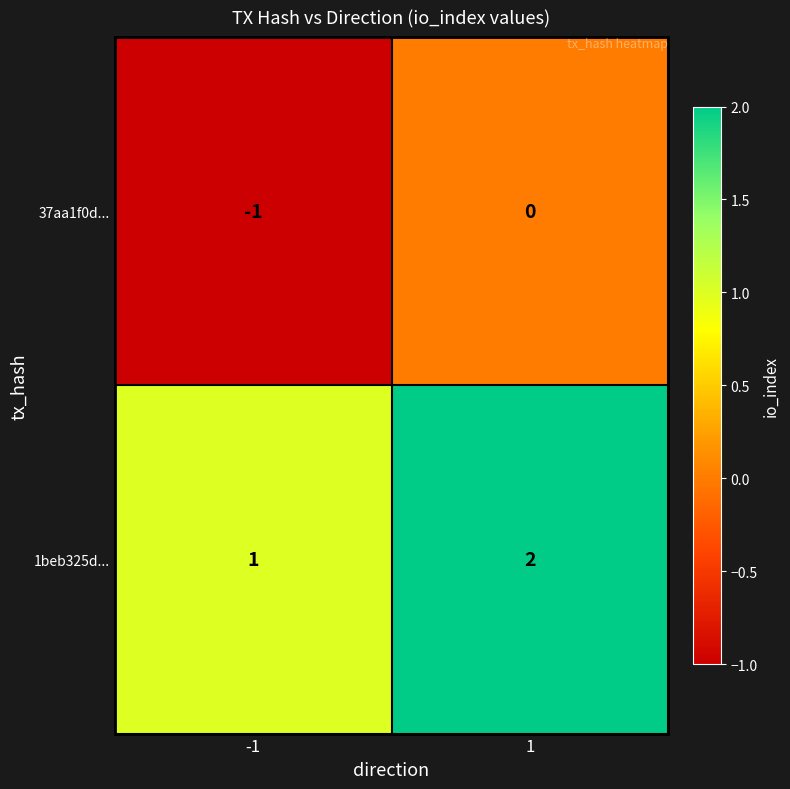

Is it true that 37aa1f0d... equals -1 at -1?

True